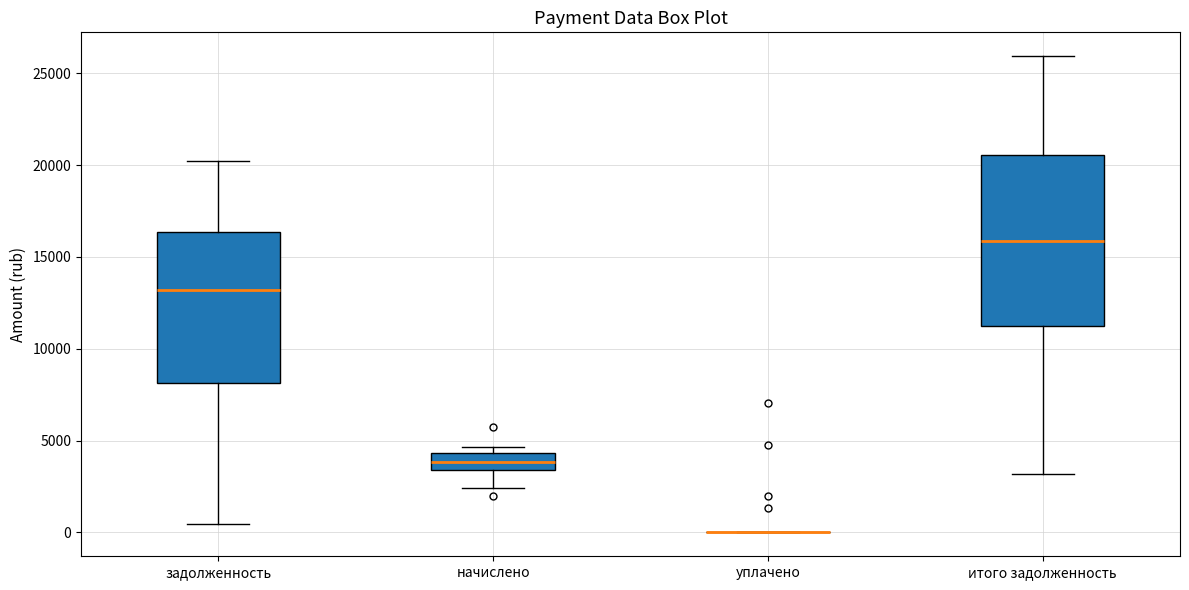

Which box is the tallest, from its lower edge to its upper edge?

итого задолженность